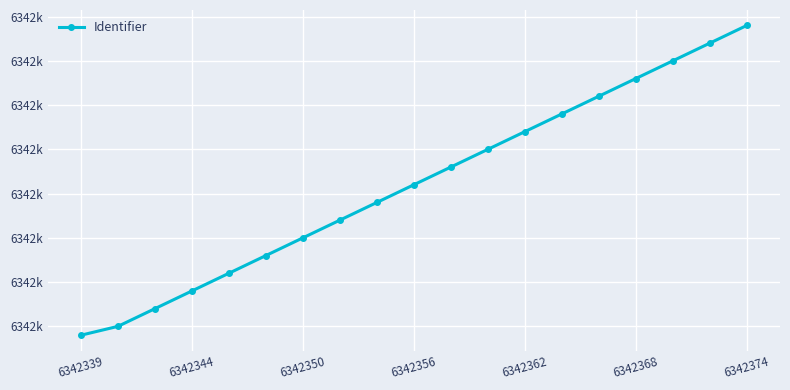

True or false: the data has more than 2 interior local peaks.

False